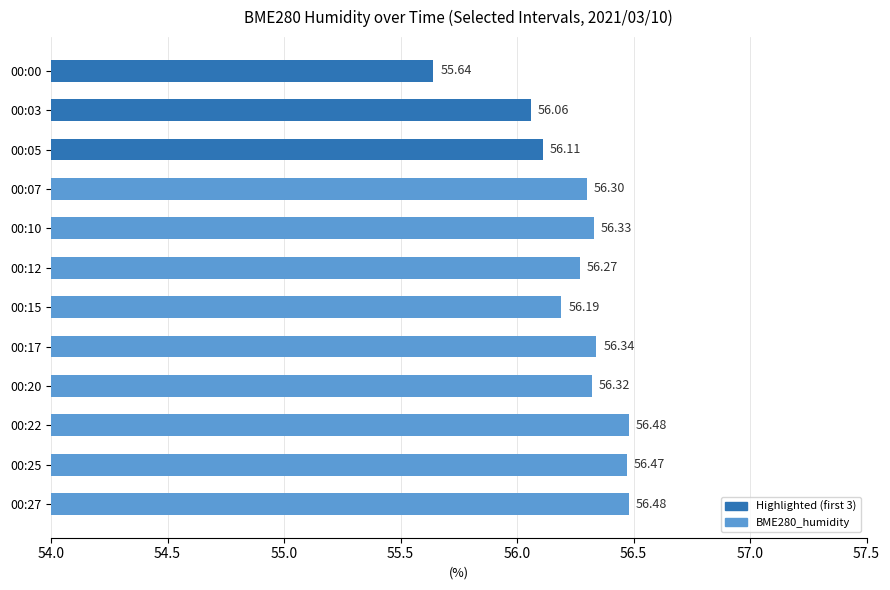

What is the sum of the values at 00:20 and 00:27?

112.8